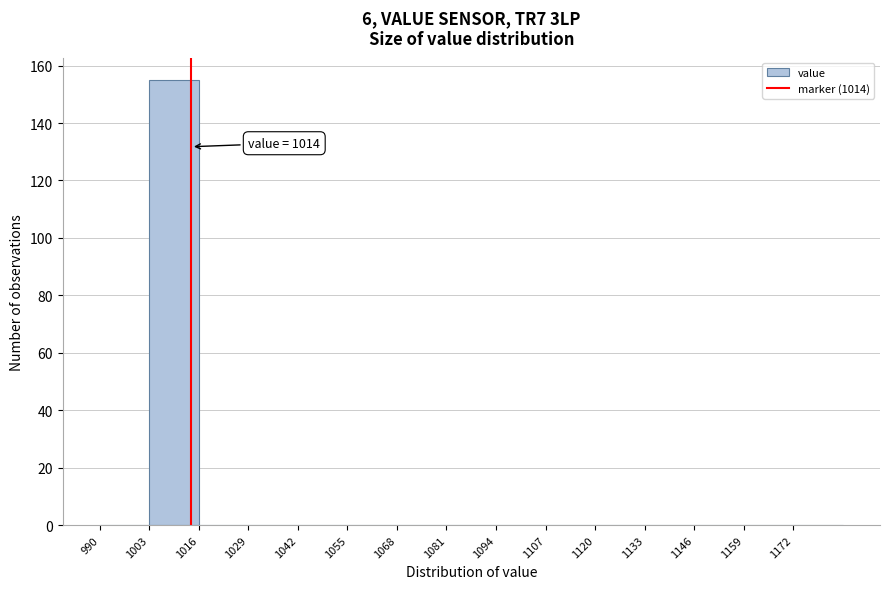

Which range on the x-axis has the tallest bar?

1003 to 1016